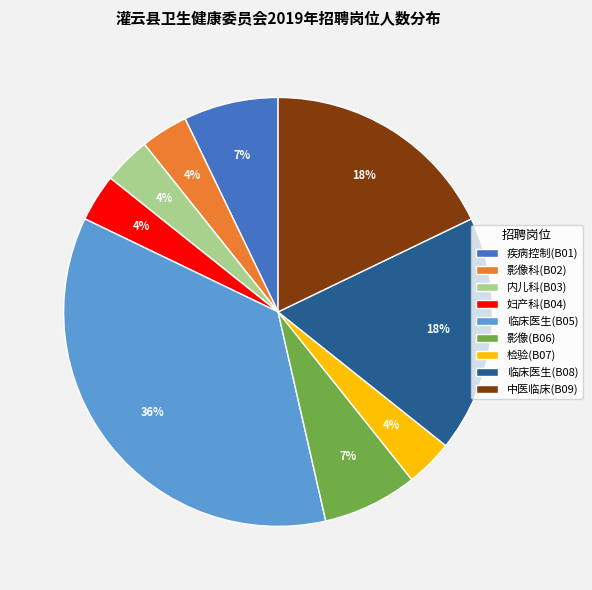

To the nearest percent, what is the average slice percentage?

11%